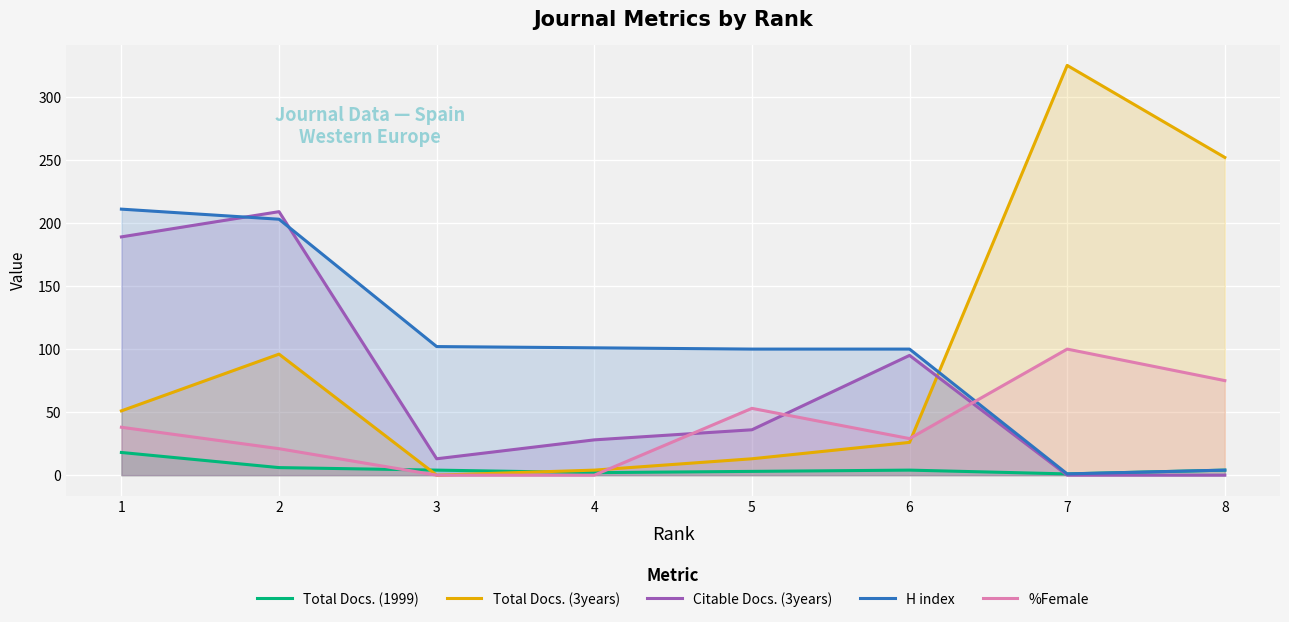

Rank the categories by Total Docs. (1999) value from highest to lowest.

1, 2, 3, 6, 8, 5, 4, 7